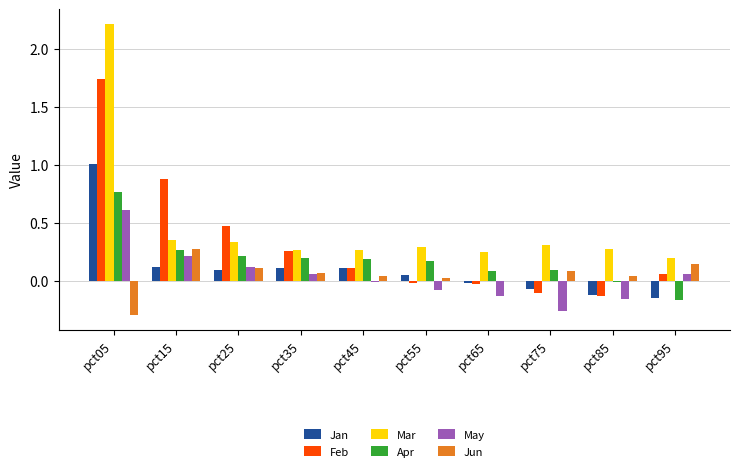

At which label does Jun reach its peak?

pct15